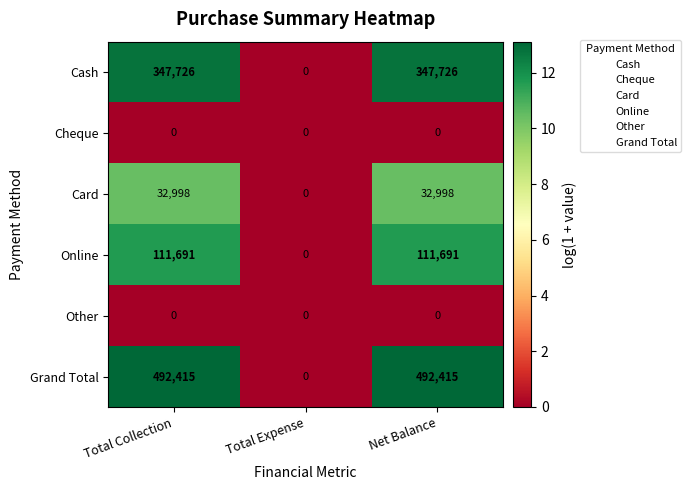

Which series has the widest spread of values?

Grand Total